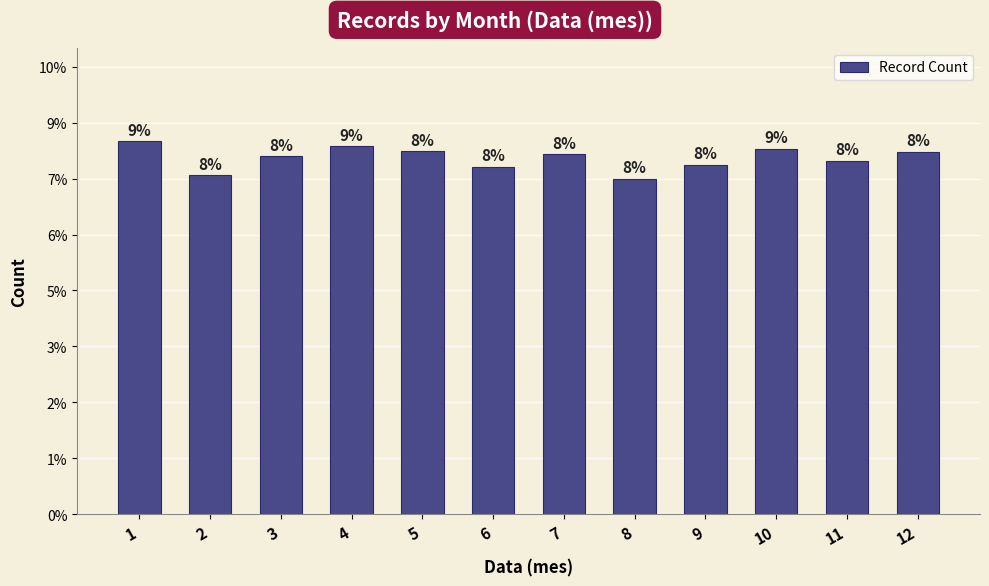

How many series are shown in this chart?

1